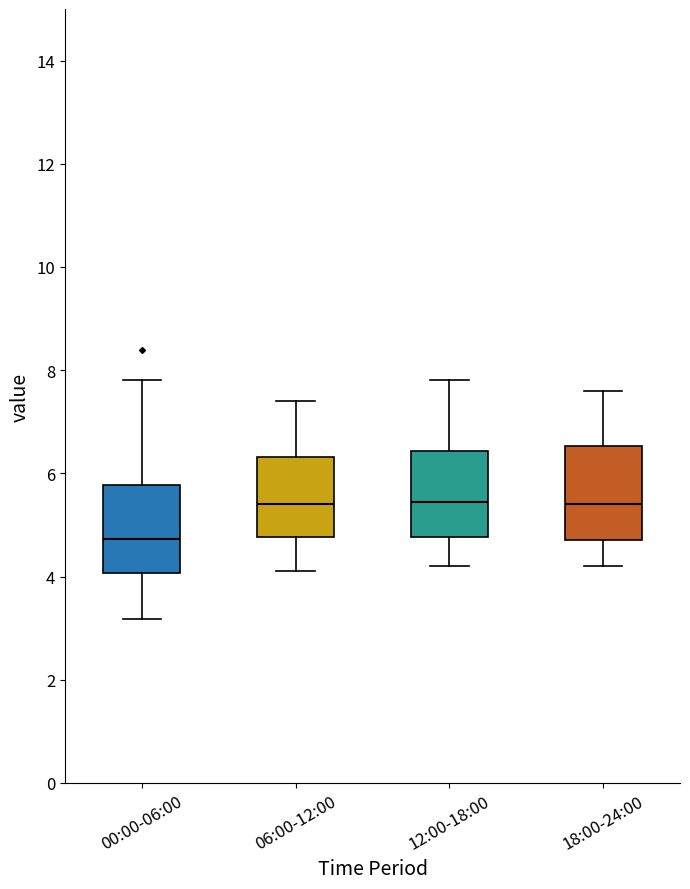

Reading left to right, transcribe this box plot: for each box, give where its median line is, the range the box spans, and where its two whiskers end, as read against the y-axis. The values are not printed on the chart, so give them approximately, as read against the axis.

00:00-06:00: median 4.8, box 4.0 to 5.8, whiskers 3.2 to 7.8
06:00-12:00: median 5.4, box 4.8 to 6.4, whiskers 4.2 to 7.4
12:00-18:00: median 5.4, box 4.8 to 6.4, whiskers 4.2 to 7.8
18:00-24:00: median 5.4, box 4.8 to 6.6, whiskers 4.2 to 7.6